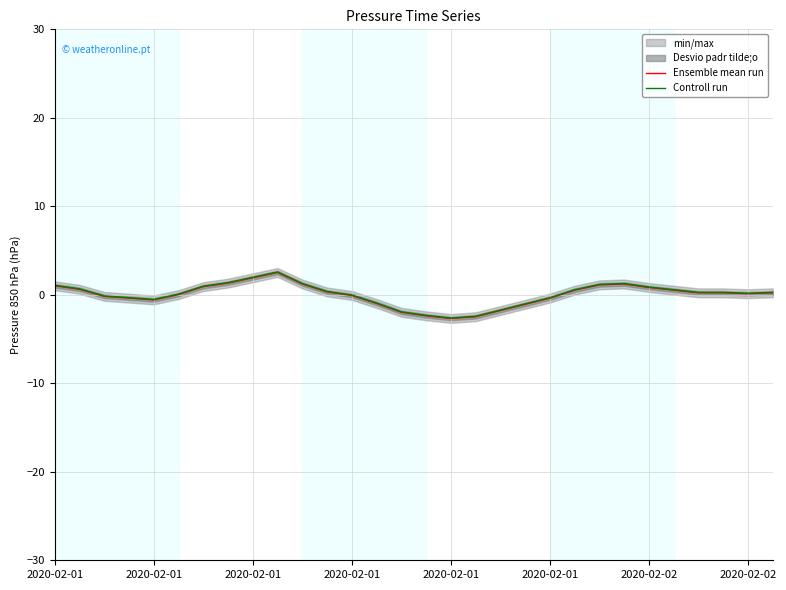

Reading left to right, extract all data points from this chart.

Ensemble mean run: 1.0	0.6	-0.2	-0.4	-0.6	0.0	0.9	1.3	1.9	2.5	1.2	0.3	-0.1	-1.0	-2.0	-2.4	-2.7	-2.5	-1.8	-1.1	-0.4	0.5	1.1	1.2	0.8	0.5	0.2	0.2	0.1	0.2
Controll run: 1.1	0.7	-0.1	-0.3	-0.5	0.1	1.0	1.4	2.0	2.6	1.3	0.4	-0.0	-0.9	-1.9	-2.3	-2.6	-2.4	-1.7	-1.0	-0.3	0.6	1.2	1.3	0.9	0.6	0.3	0.3	0.2	0.3